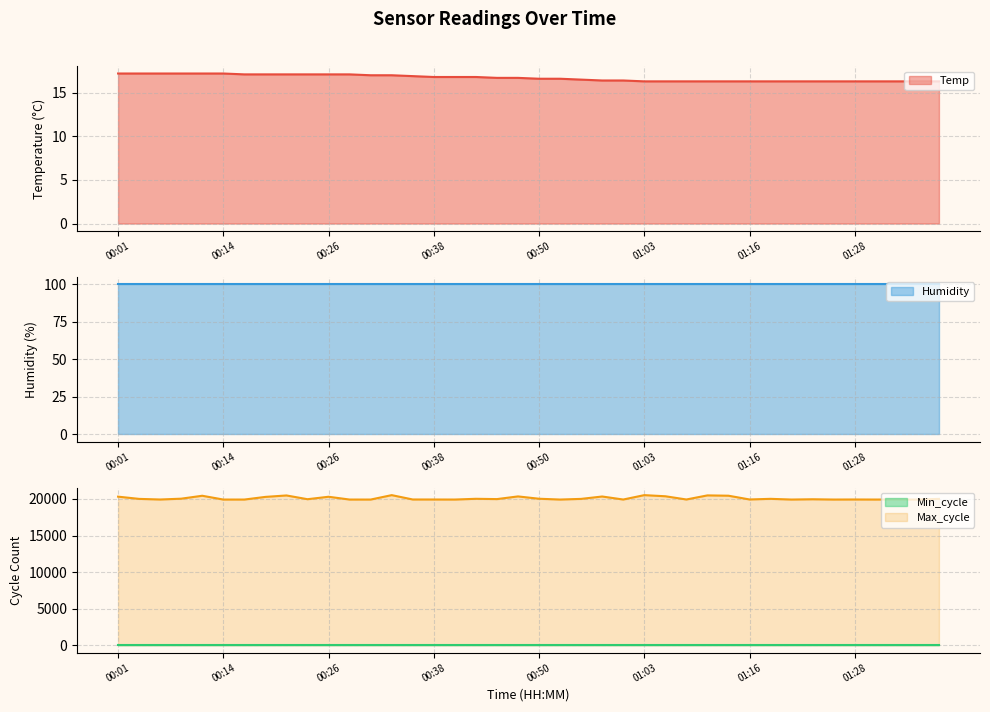

Does the chart have visible grid lines?

Yes